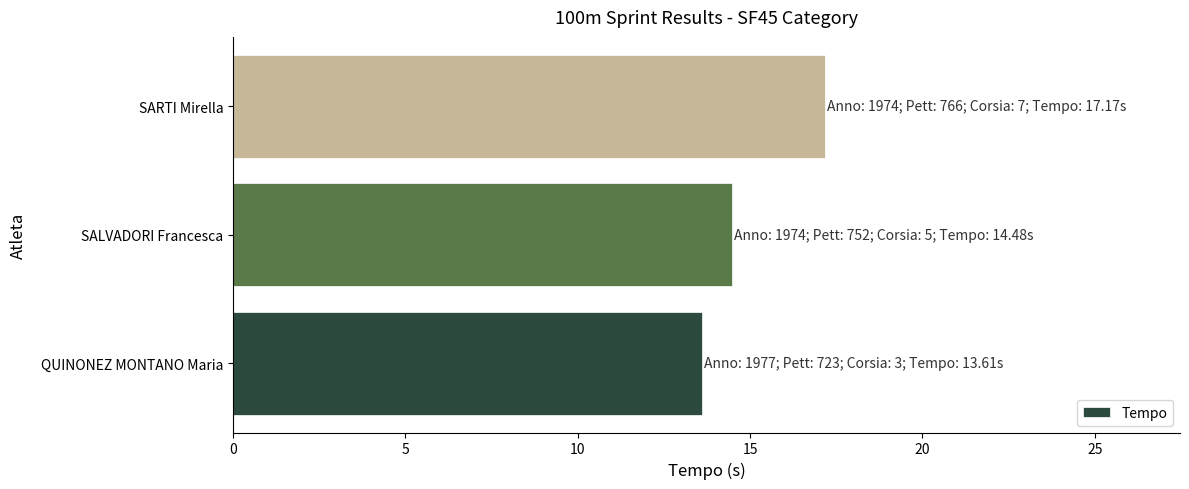

Rank the categories by value from lowest to highest.

QUINONEZ MONTANO Maria, SALVADORI Francesca, SARTI Mirella